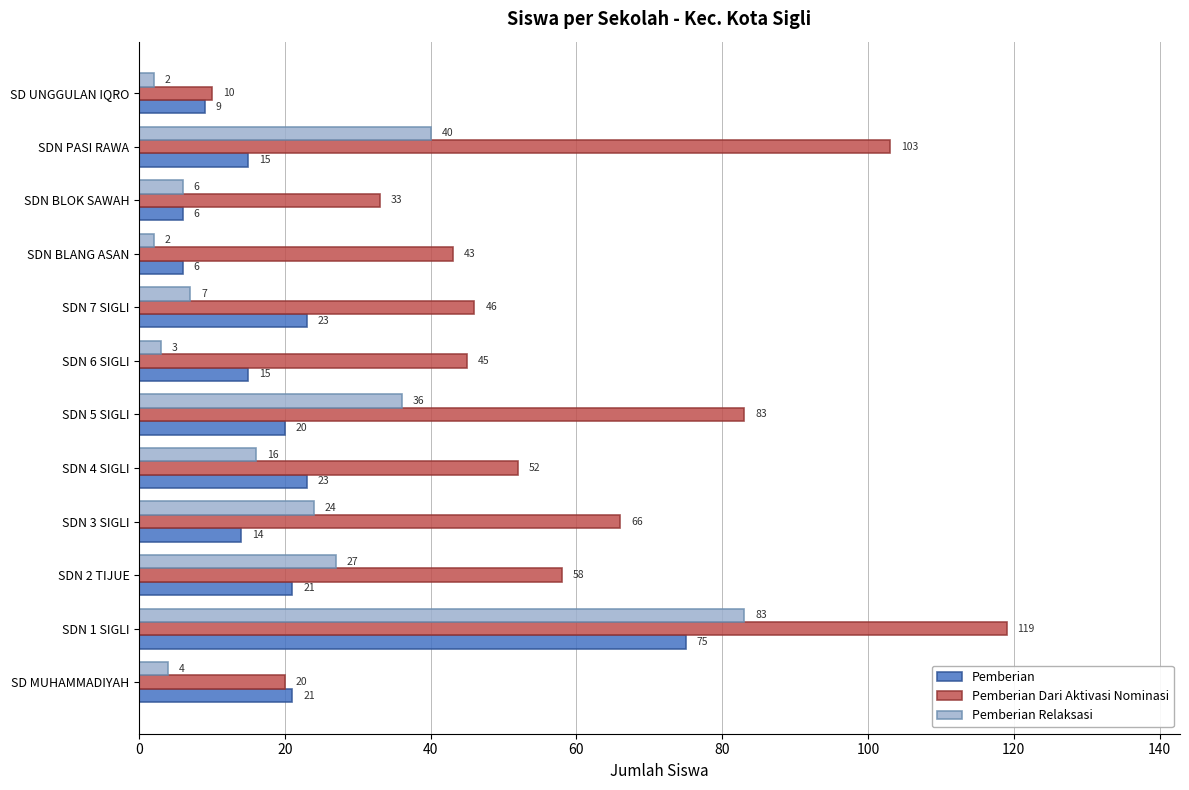

At which label is Pemberian Dari Aktivasi Nominasi closest to 64?

SDN 3 SIGLI